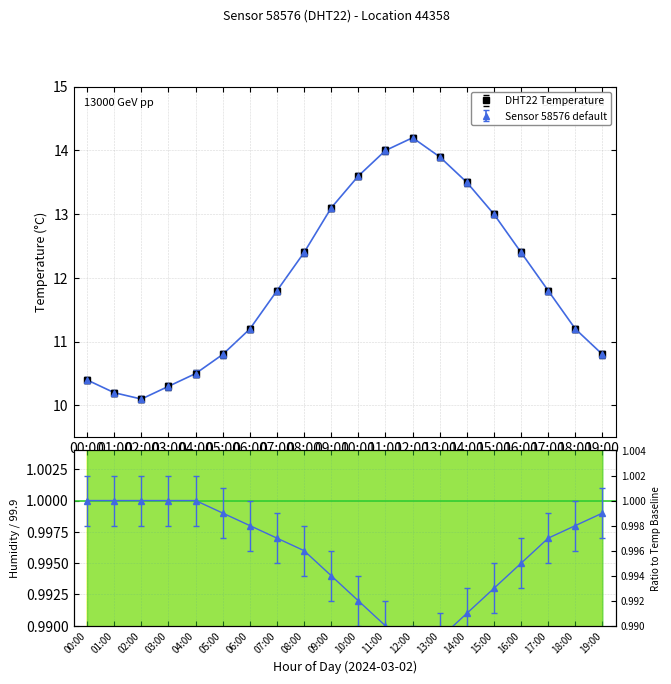

What is the highest value of the temperature series?

14.2